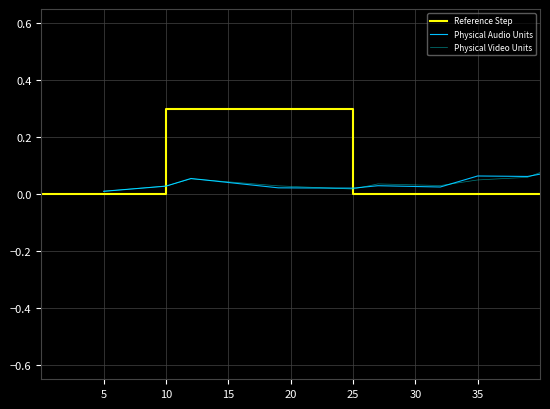

Between 48 and 35, which is larger?

35